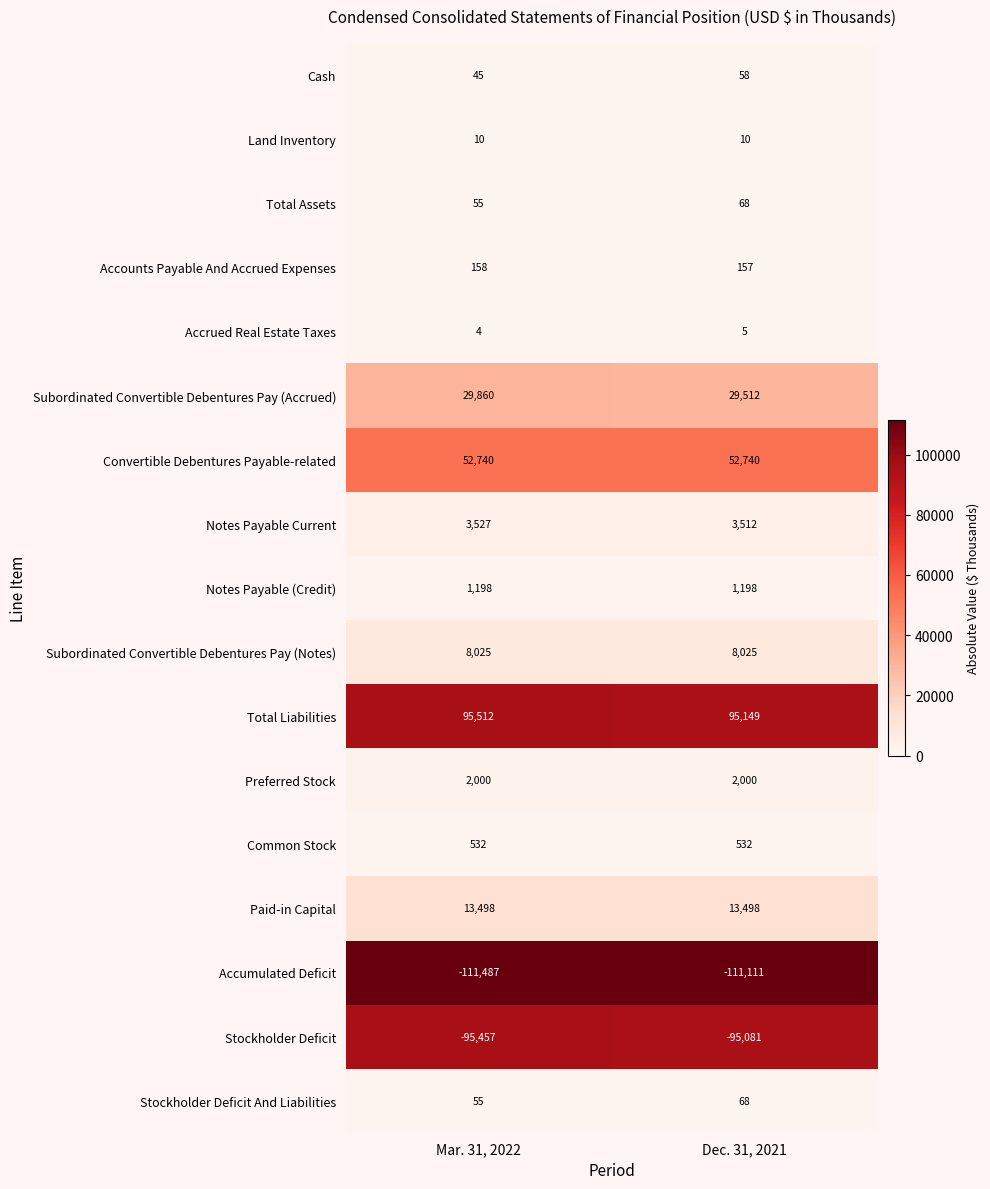

What is the total value across all series at Dec. 31, 2021?

340